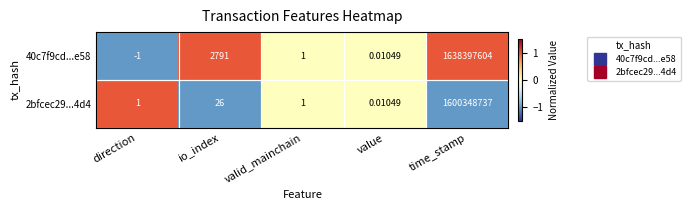

How many series are shown in this chart?

2